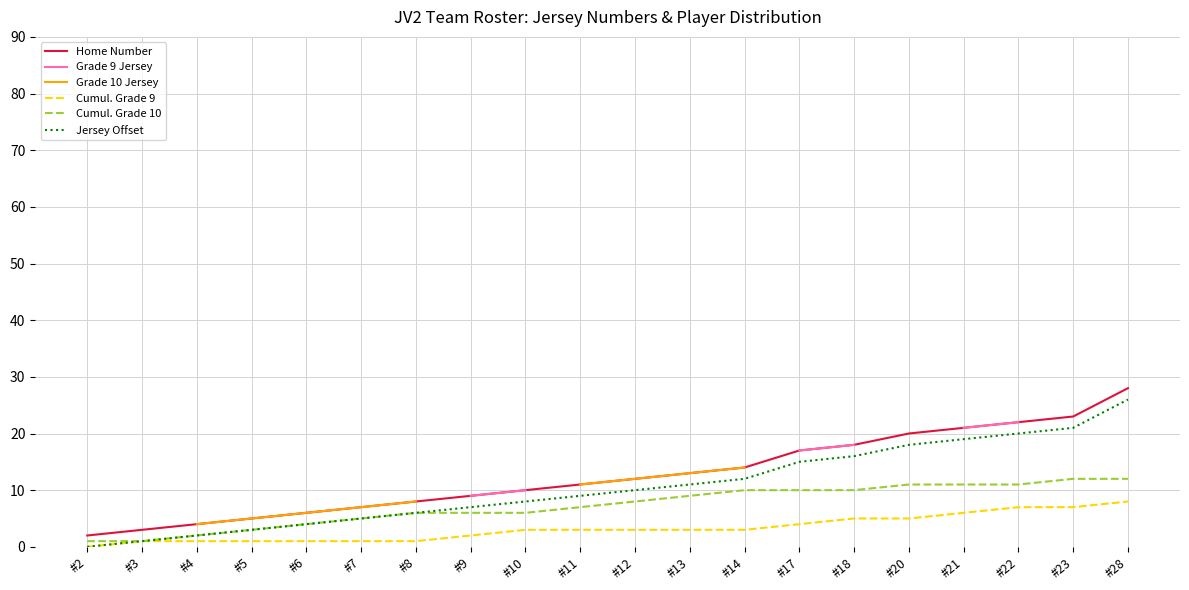

True or false: Jersey Offset has more than 0 points higher than both neighbors.

False